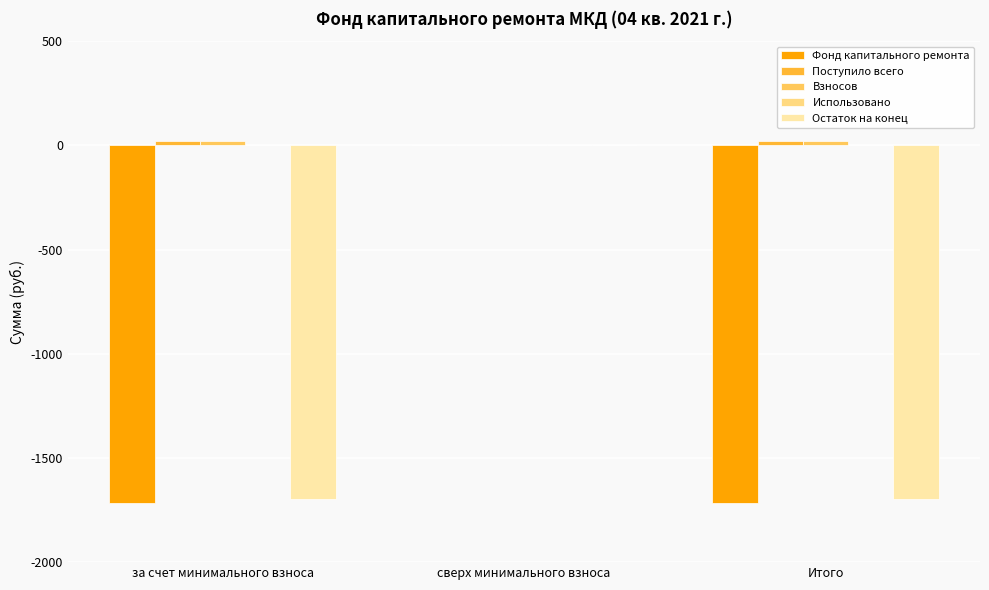

At which category is the sum across all series the highest?

сверх минимального взноса